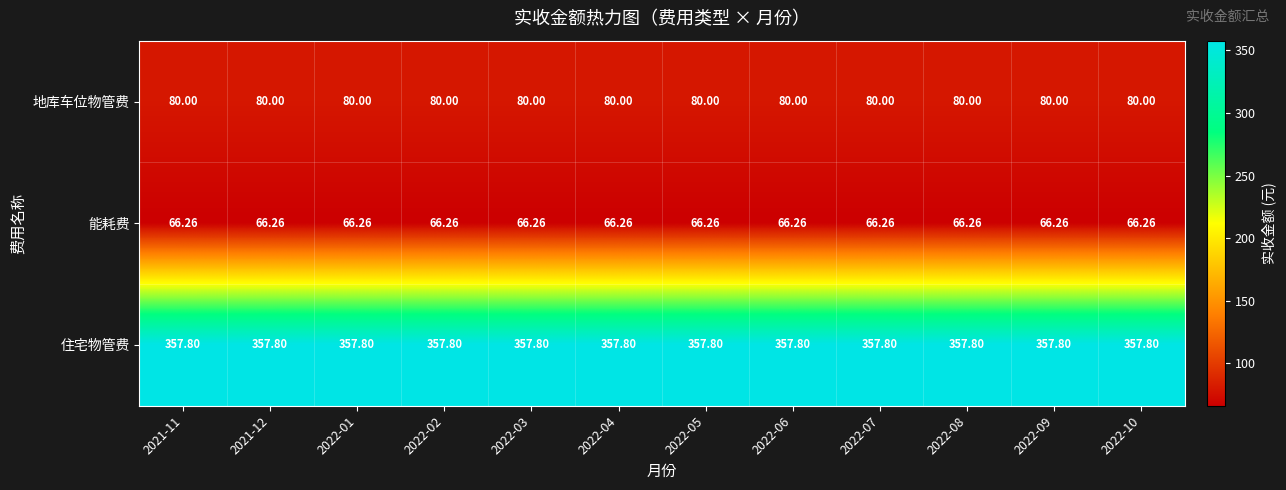

Rank the series at 2021-11 from highest to lowest value.

住宅物管费, 地库车位物管费, 能耗费